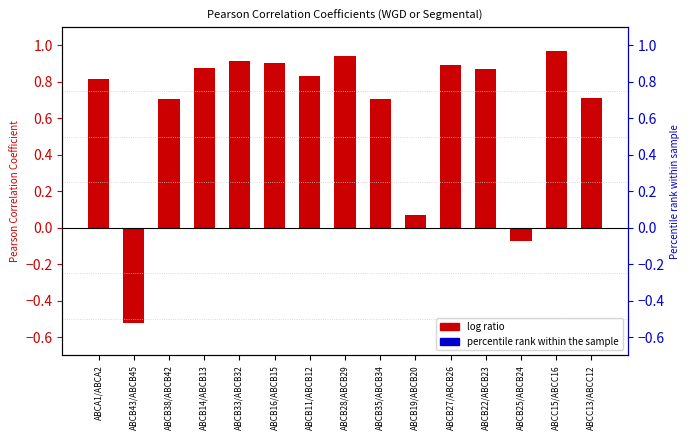

Reading left to right, extract all data points from this chart.

ABCA1/ABCA2=0.8	ABCB43/ABCB45=-0.5	ABCB38/ABCB42=0.7	ABCB14/ABCB13=0.9	ABCB33/ABCB32=0.9	ABCB16/ABCB15=0.9	ABCB11/ABCB12=0.8	ABCB28/ABCB29=0.9	ABCB35/ABCB34=0.7	ABCB19/ABCB20=0.1	ABCB27/ABCB26=0.9	ABCB22/ABCB23=0.9	ABCB25/ABCB24=-0.1	ABCC15/ABCC16=1.0	ABCC13/ABCC12=0.7